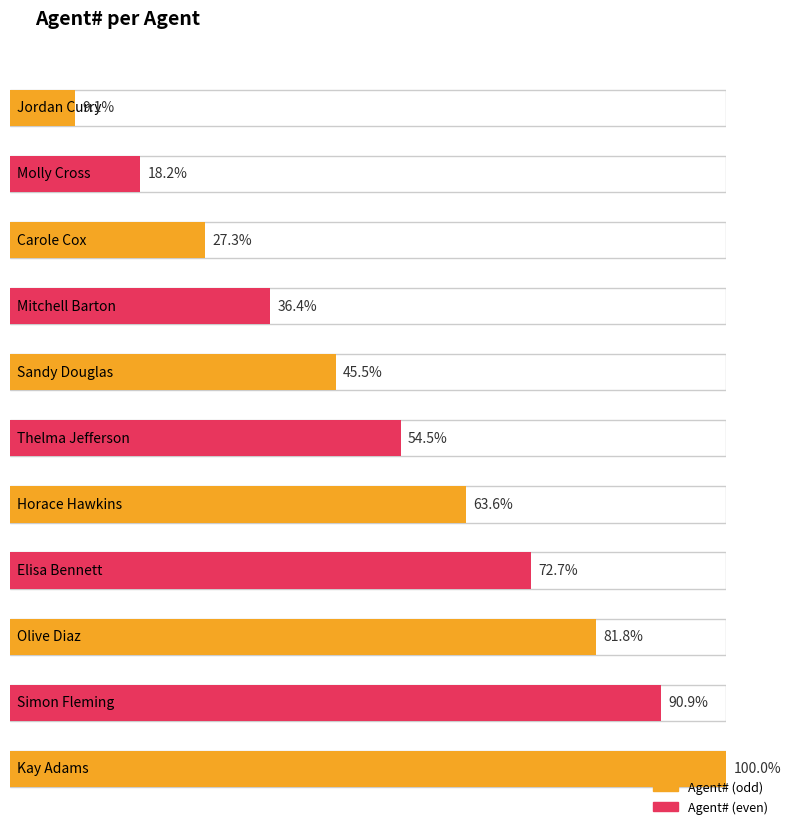

Which has a higher value, Molly Cross or Mitchell Barton?

Mitchell Barton